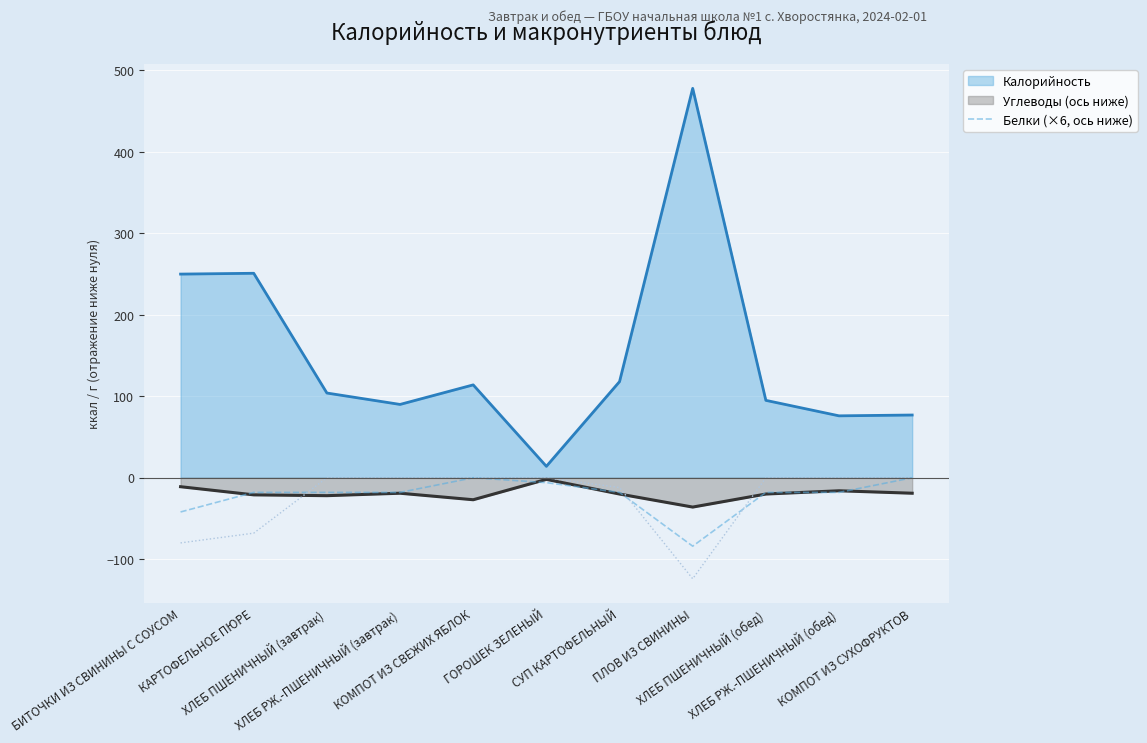

What is the lowest value of the Калорийность series?

14